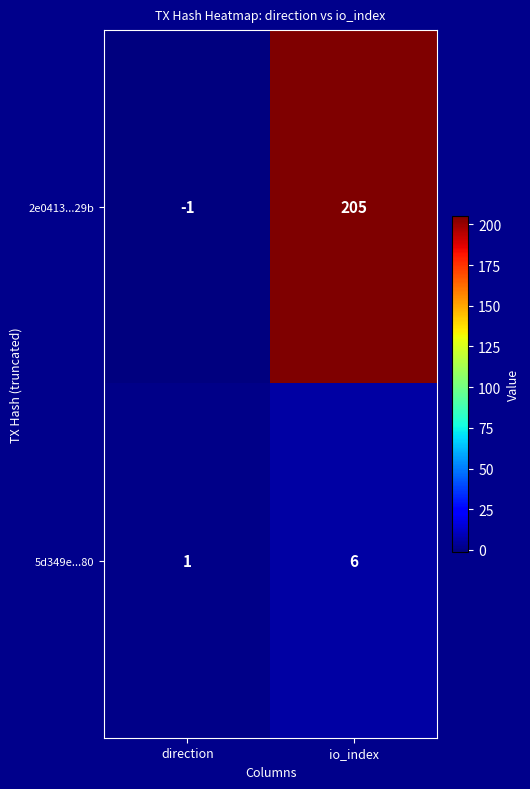

What is the difference between the maximum and minimum values in the 5d349e...80 series?

5